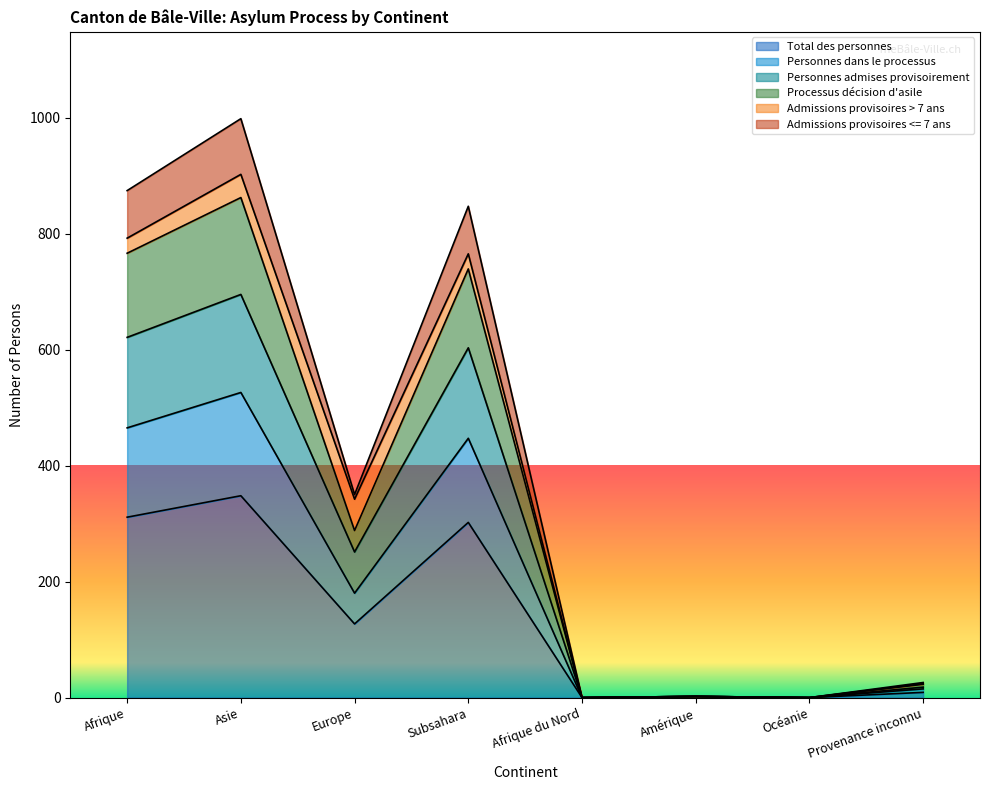

The value of Personnes admises provisoirement at Amérique is 1. True or false?

False